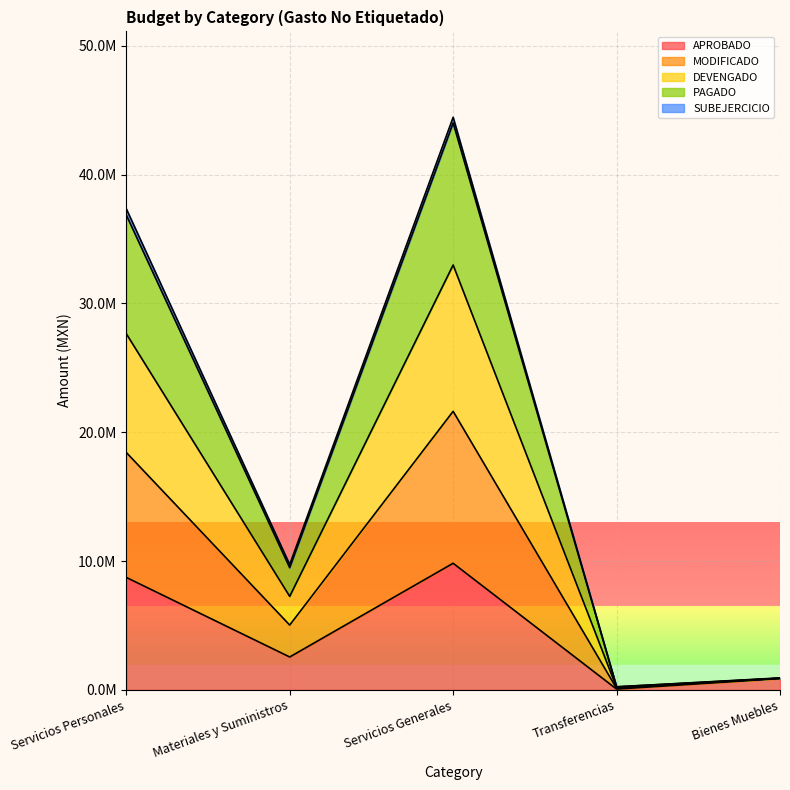

At which label does APROBADO reach its peak?

Servicios Generales